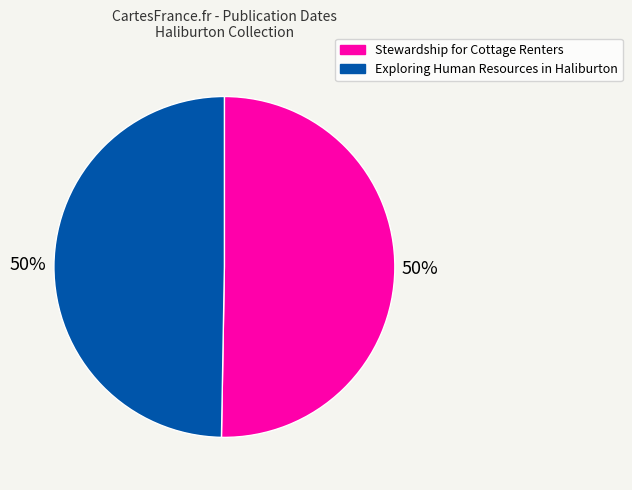

To the nearest percent, what portion does Stewardship for Cottage Renters represent?

50%